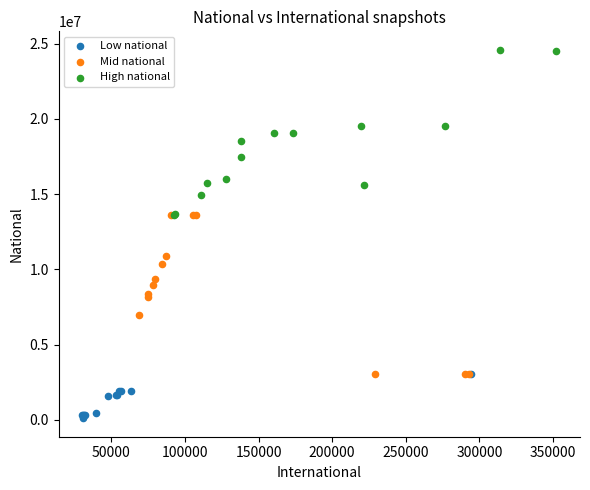

Which series contains the highest Y value?

High national